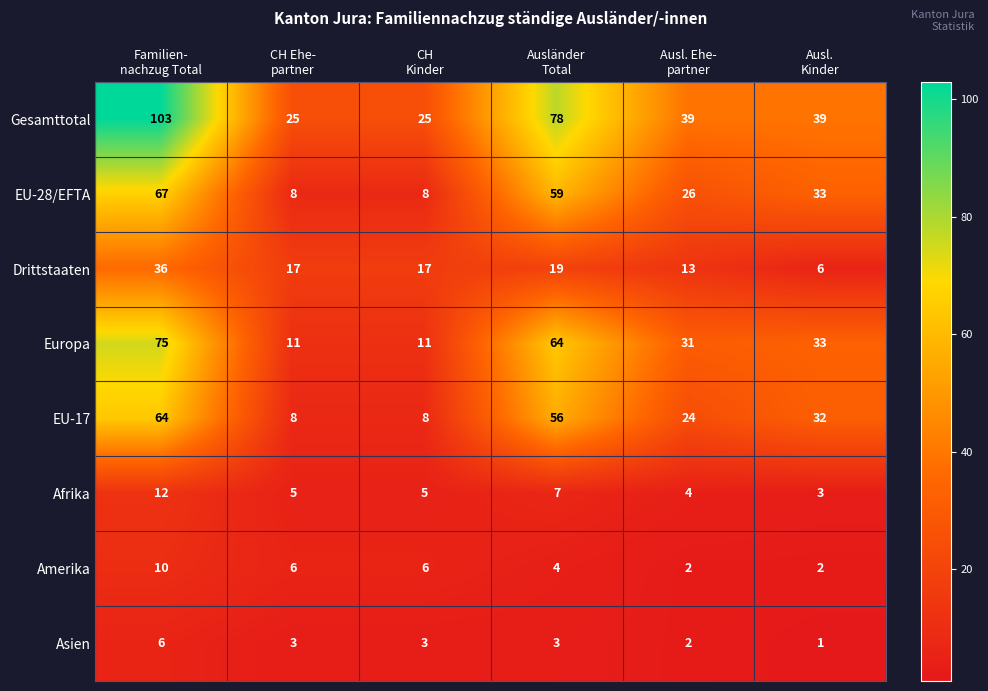

At which category is the sum across all series the highest?

Familien-
nachzug Total